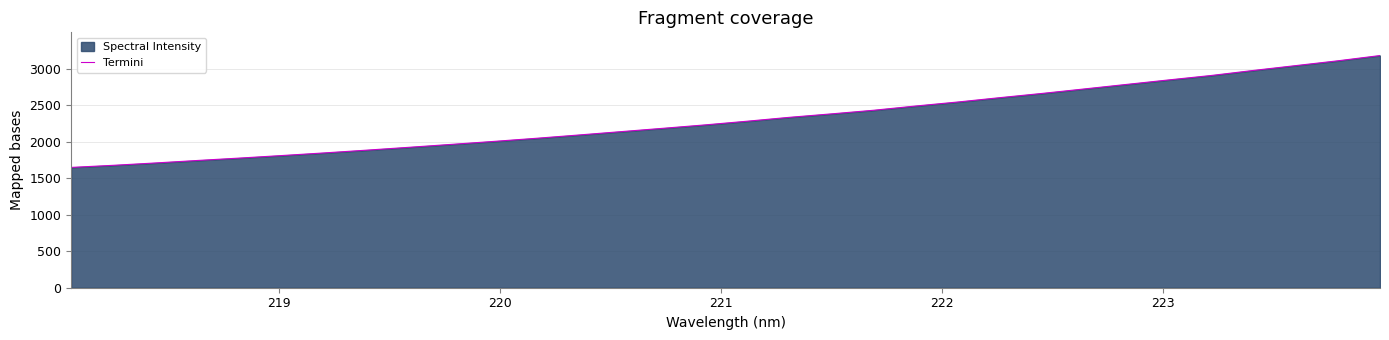

What is the difference between the maximum and minimum values?

1533.0